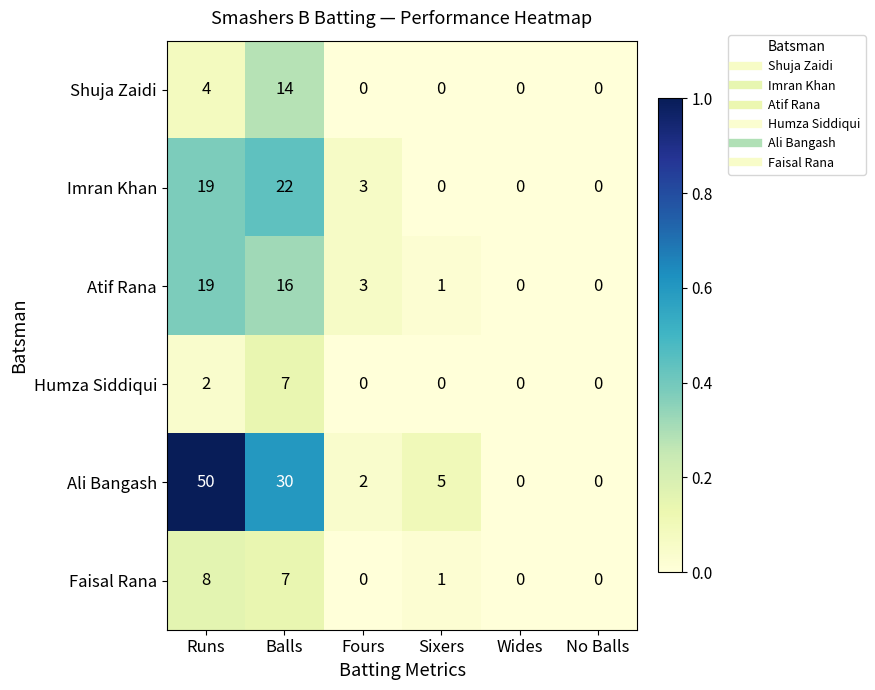

What is the greatest value displayed?

50